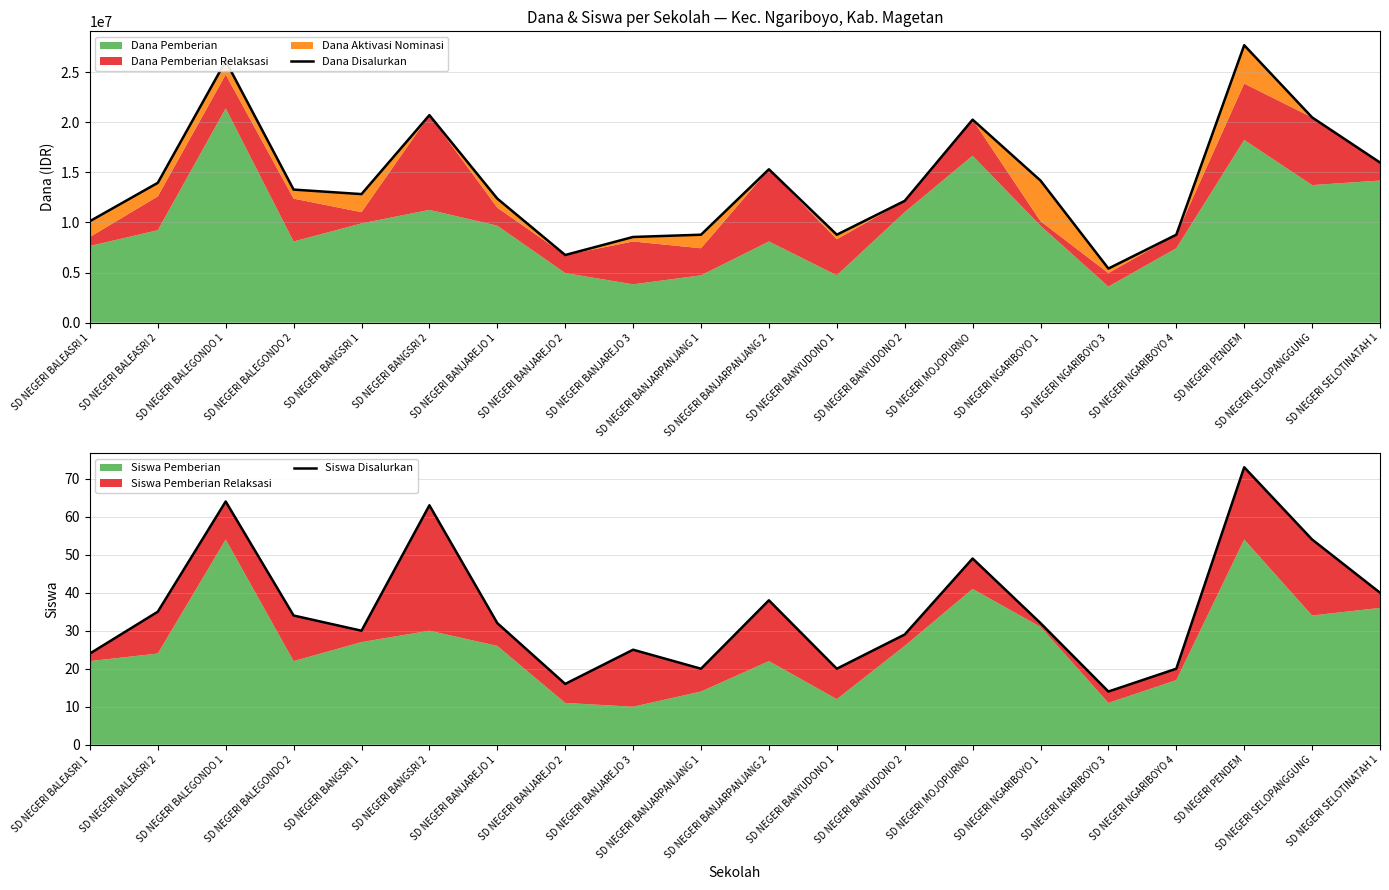

Reading left to right, extract all data points from this chart.

Dana Disalurkan: SD NEGERI BALEASRI 1=10125000	SD NEGERI BALEASRI 2=13950000	SD NEGERI BALEGONDO 1=26100000	SD NEGERI BALEGONDO 2=13275000	SD NEGERI BANGSRI 1=12825000	SD NEGERI BANGSRI 2=20700000	SD NEGERI BANJAREJO 1=12375000	SD NEGERI BANJAREJO 2=6750000	SD NEGERI BANJAREJO 3=8550000	SD NEGERI BANJARPANJANG 1=8775000	SD NEGERI BANJARPANJANG 2=15300000	SD NEGERI BANYUDONO 1=8775000	SD NEGERI BANYUDONO 2=12150000	SD NEGERI MOJOPURNO=20250000	SD NEGERI NGARIBOYO 1=14175000	SD NEGERI NGARIBOYO 3=5400000	SD NEGERI NGARIBOYO 4=8775000	SD NEGERI PENDEM=27675000	SD NEGERI SELOPANGGUNG=20475000	SD NEGERI SELOTINATAH 1=15975000
Siswa Disalurkan: SD NEGERI BALEASRI 1=24	SD NEGERI BALEASRI 2=35	SD NEGERI BALEGONDO 1=64	SD NEGERI BALEGONDO 2=34	SD NEGERI BANGSRI 1=30	SD NEGERI BANGSRI 2=63	SD NEGERI BANJAREJO 1=32	SD NEGERI BANJAREJO 2=16	SD NEGERI BANJAREJO 3=25	SD NEGERI BANJARPANJANG 1=20	SD NEGERI BANJARPANJANG 2=38	SD NEGERI BANYUDONO 1=20	SD NEGERI BANYUDONO 2=29	SD NEGERI MOJOPURNO=49	SD NEGERI NGARIBOYO 1=32	SD NEGERI NGARIBOYO 3=14	SD NEGERI NGARIBOYO 4=20	SD NEGERI PENDEM=73	SD NEGERI SELOPANGGUNG=54	SD NEGERI SELOTINATAH 1=40